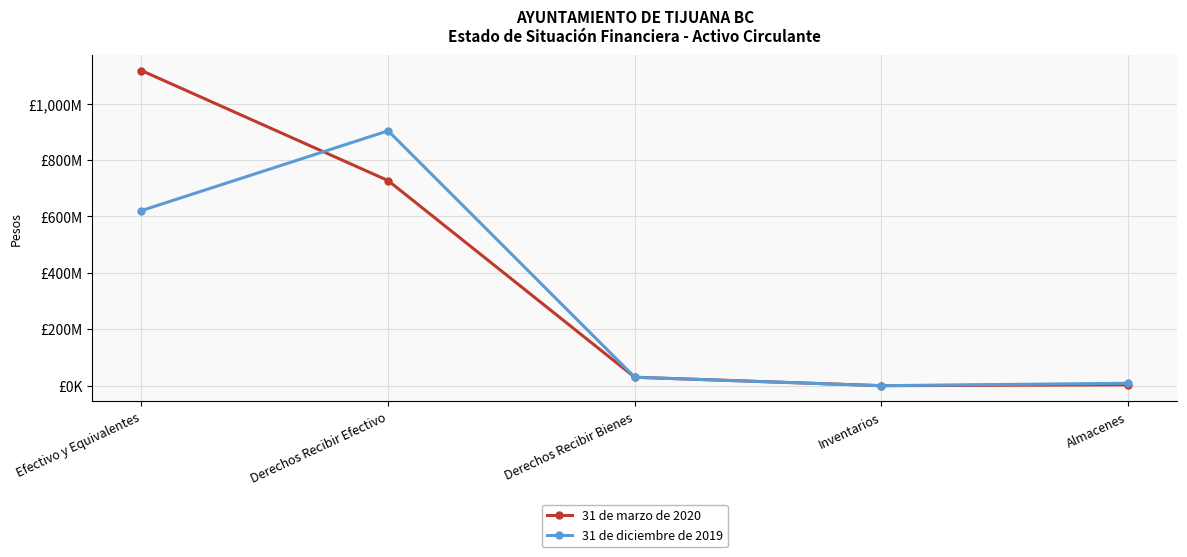

What are all the series names shown in the legend?

31 de marzo de 2020, 31 de diciembre de 2019